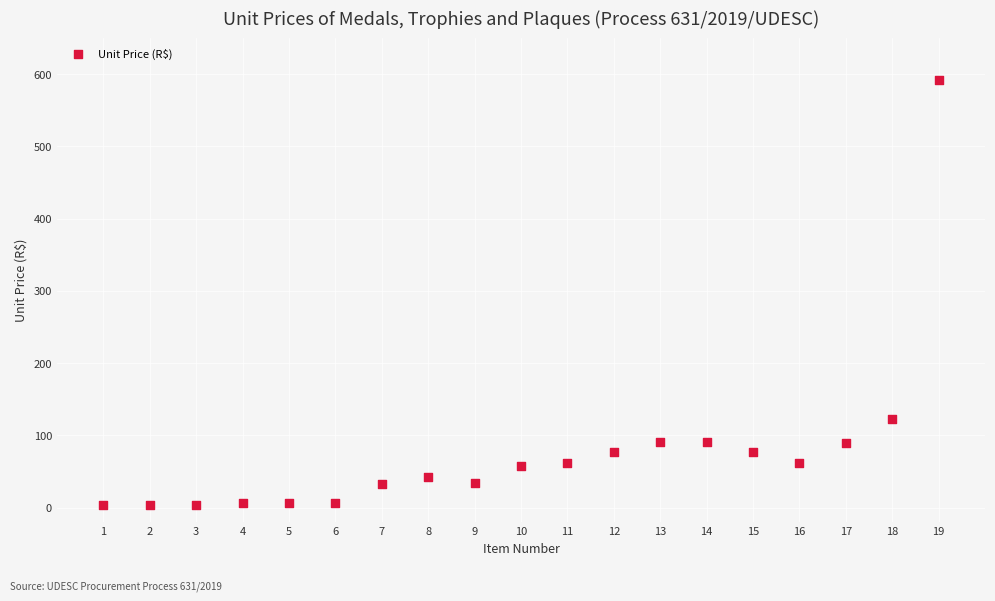

What is the range of X values (max minus min)?

18.0